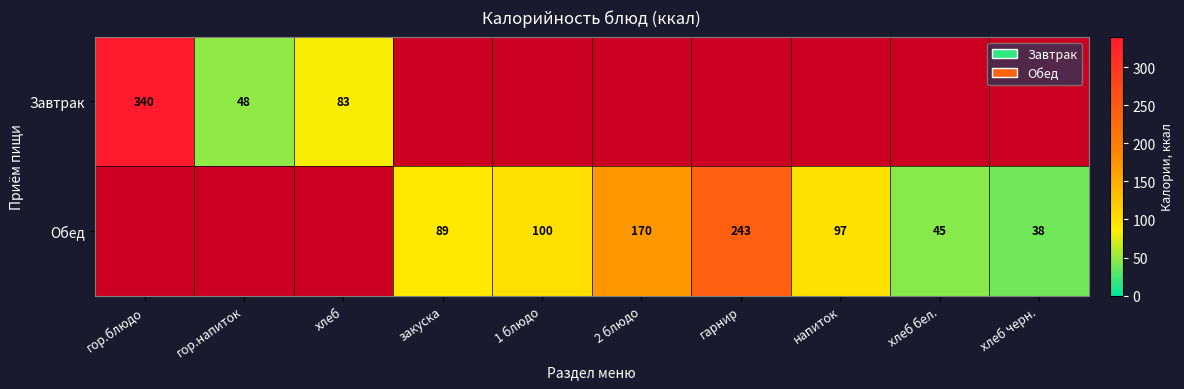

The value of Обед at напиток is 97.0. True or false?

True